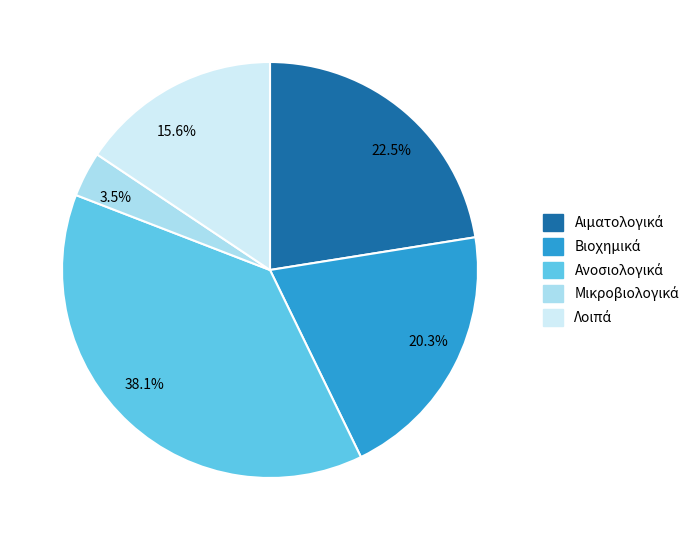

How many segments does this pie chart have?

5